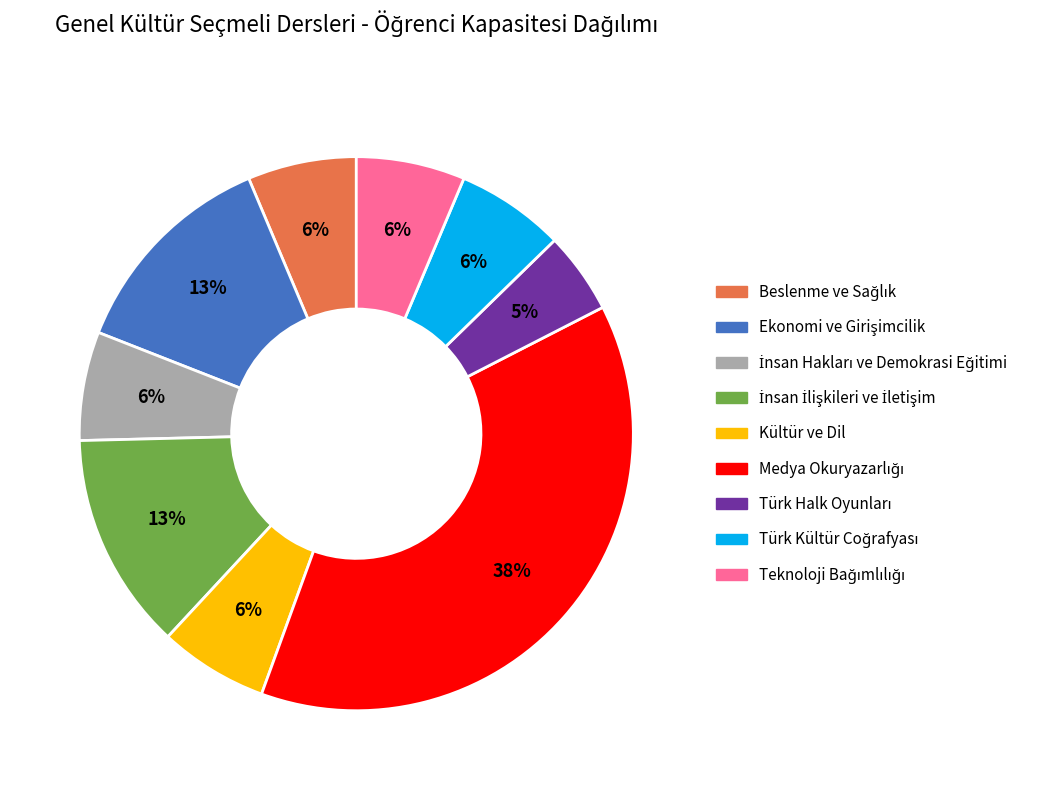

Is there a majority slice in this chart?

No